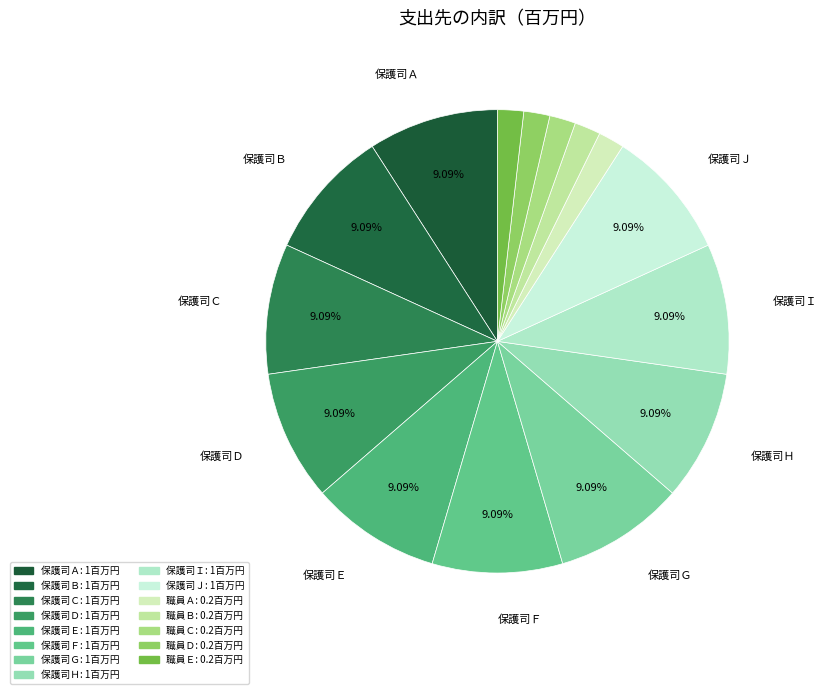

Rank the categories by value from highest to lowest.

保護司Ａ, 保護司Ｂ, 保護司Ｃ, 保護司Ｄ, 保護司Ｅ, 保護司Ｆ, 保護司Ｇ, 保護司Ｈ, 保護司Ｉ, 保護司Ｊ, 職員Ａ, 職員Ｂ, 職員Ｃ, 職員Ｄ, 職員Ｅ